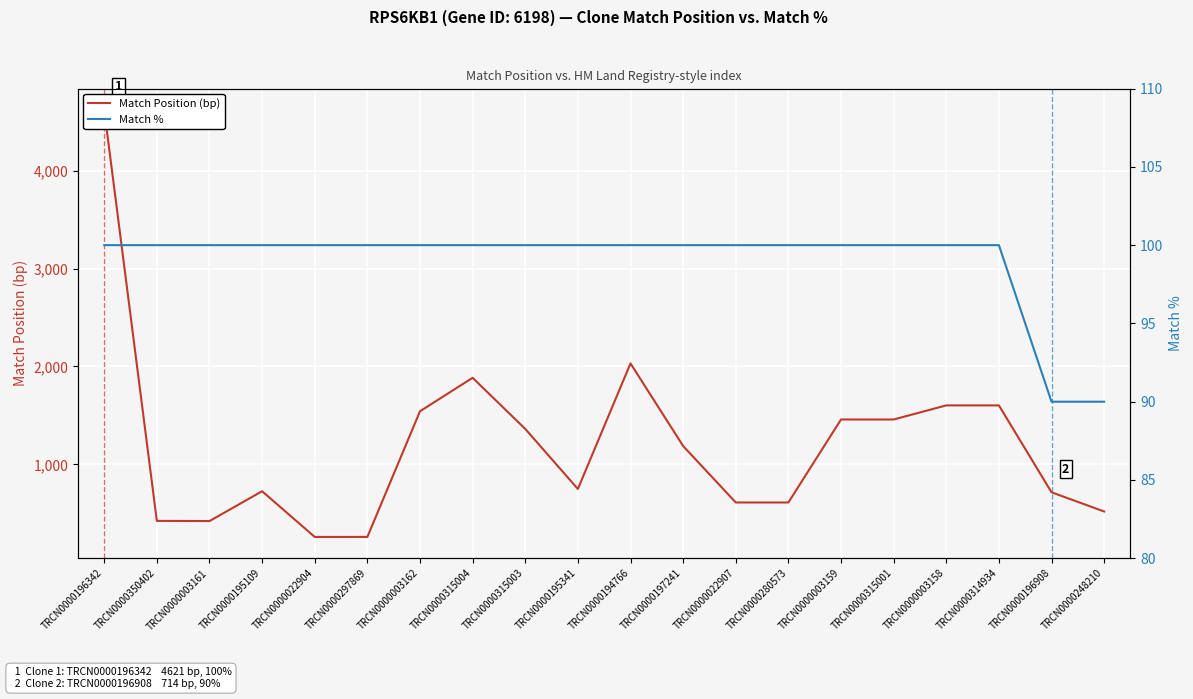

Rank the categories by Match Position (bp) value from lowest to highest.

TRCN0000022904, TRCN0000297869, TRCN0000003161, TRCN0000350402, TRCN0000248210, TRCN0000022907, TRCN0000280573, TRCN0000196908, TRCN0000195109, TRCN0000195341, TRCN0000197241, TRCN0000315003, TRCN0000003159, TRCN0000315001, TRCN0000003162, TRCN0000003158, TRCN0000314934, TRCN0000315004, TRCN0000194766, TRCN0000196342